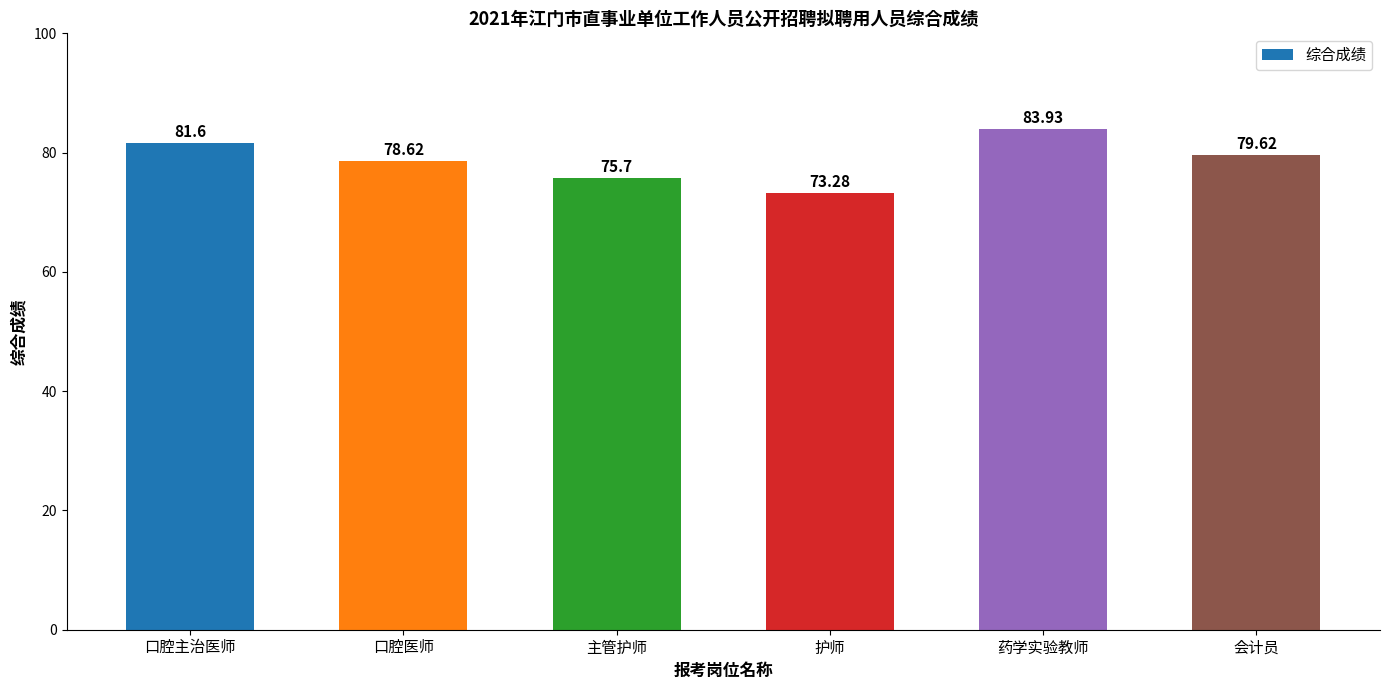

Rank the categories by value from highest to lowest.

药学实验教师, 口腔主治医师, 会计员, 口腔医师, 主管护师, 护师